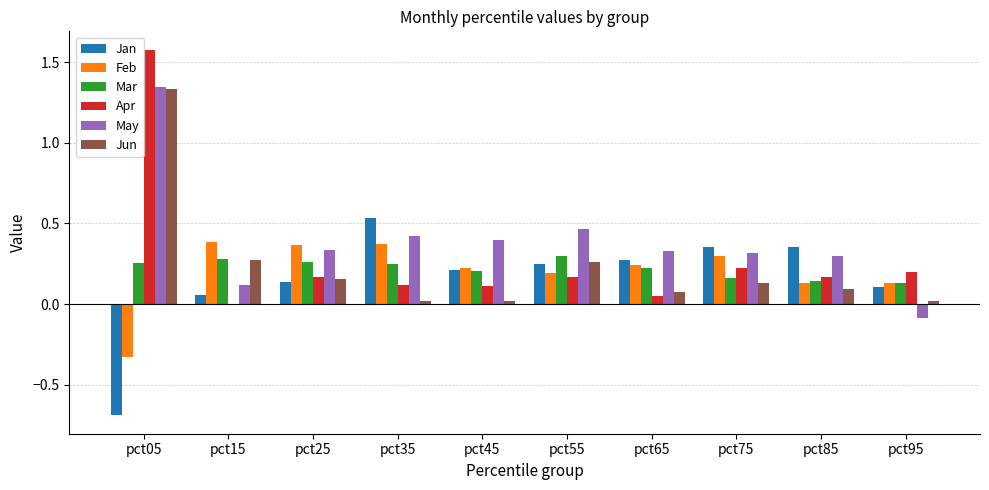

Which series changed the most between pct35 and pct65?

Jan